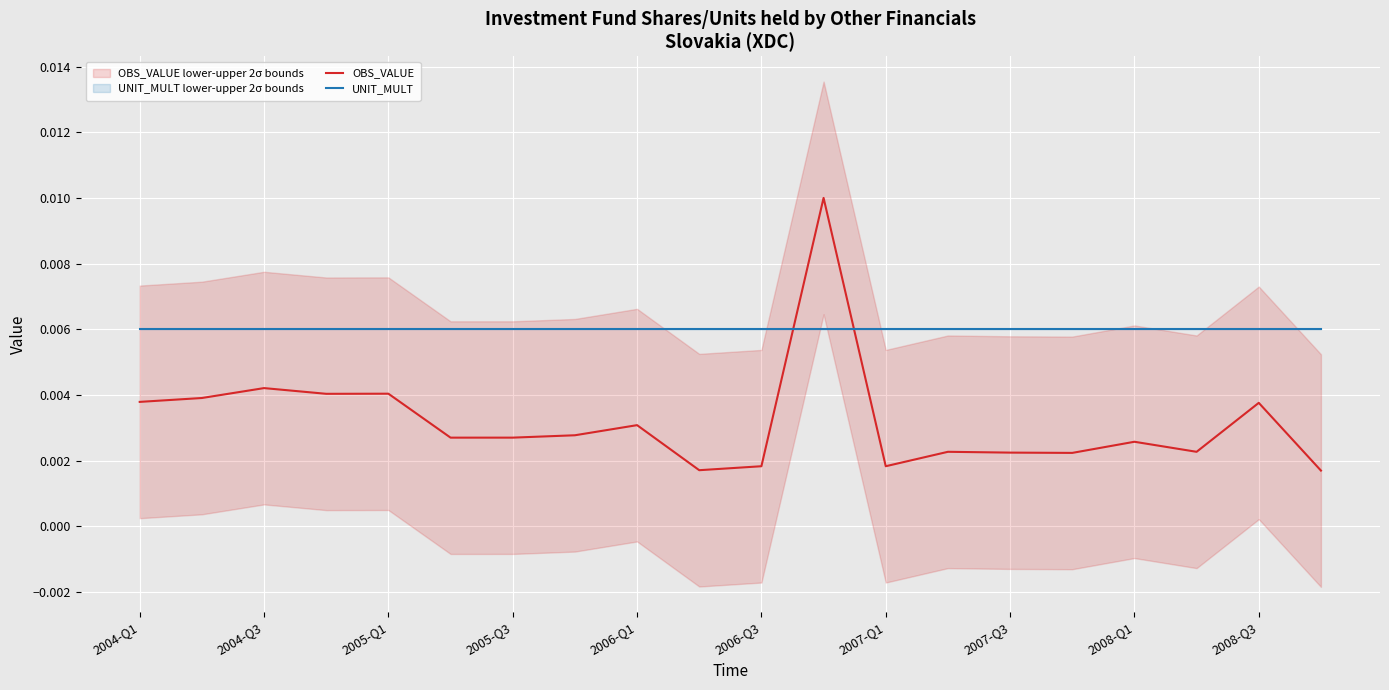

How many intersections are there between UNIT_MULT and OBS_VALUE?

2